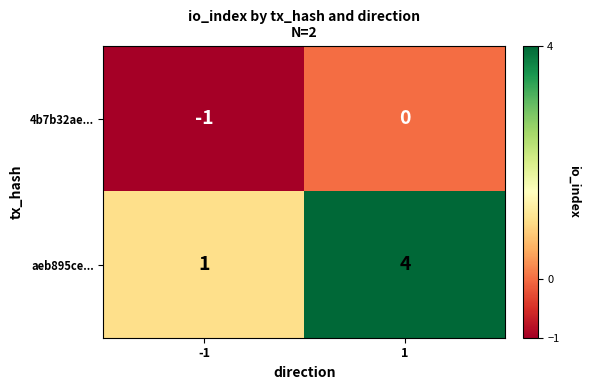

Between -1 and 1, which series saw the biggest shift?

aeb895ce...